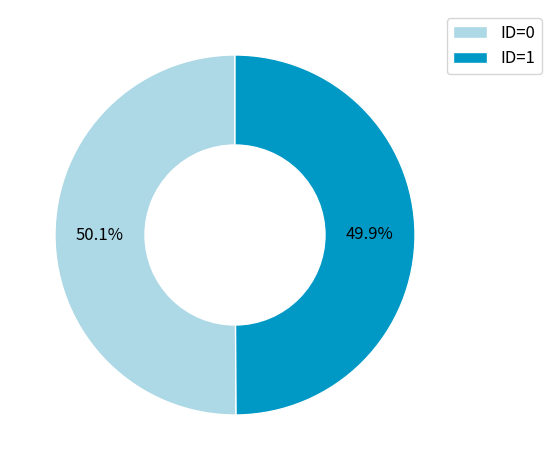

Do ID=0 and ID=1 together represent more than half of the pie?

Yes